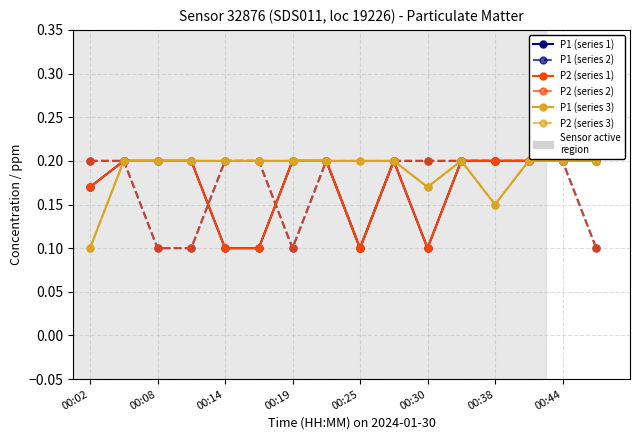

Is this an area chart (filled region under the line)?

No